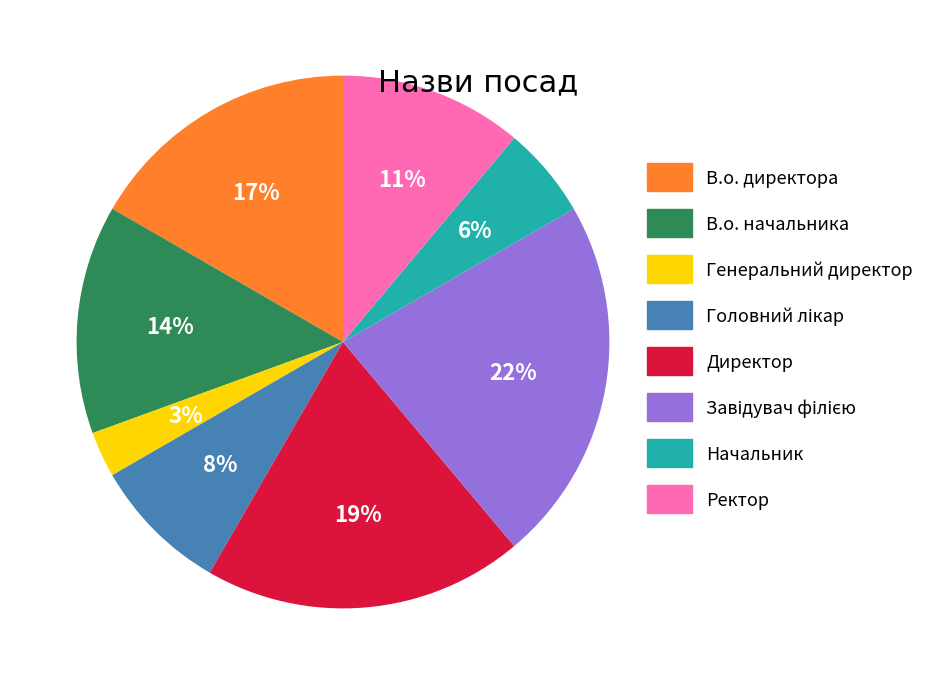

To the nearest percent, what portion does В.о. начальника represent?

14%